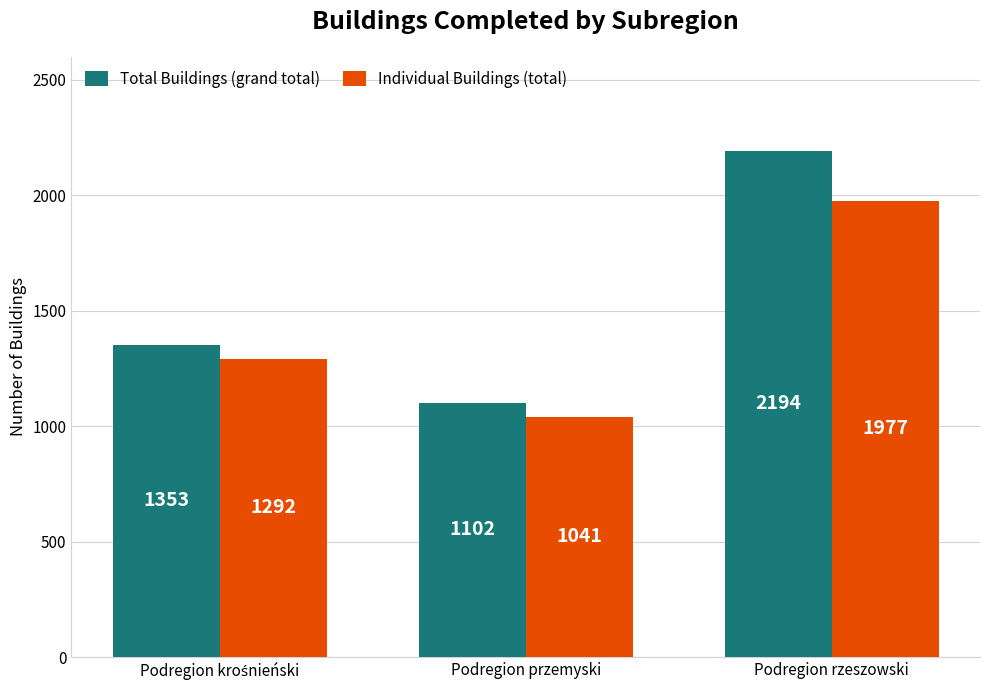

Reading right to left, transcribe all the data shown in this chart.

Total Buildings (grand total): 2194	1102	1353
Individual Buildings (total): 1977	1041	1292